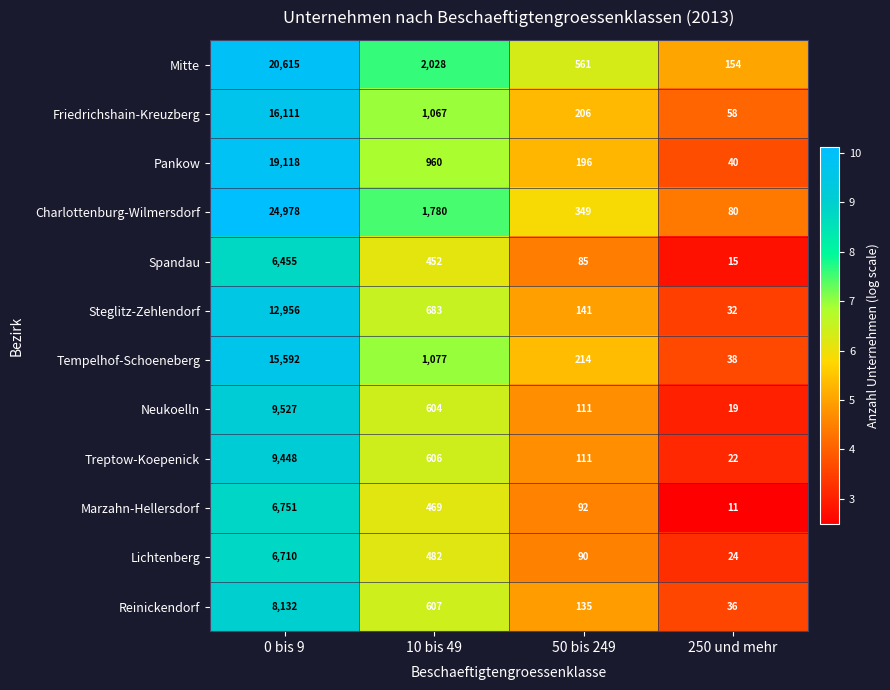

Which series has the largest total across all categories?

Charlottenburg-Wilmersdorf